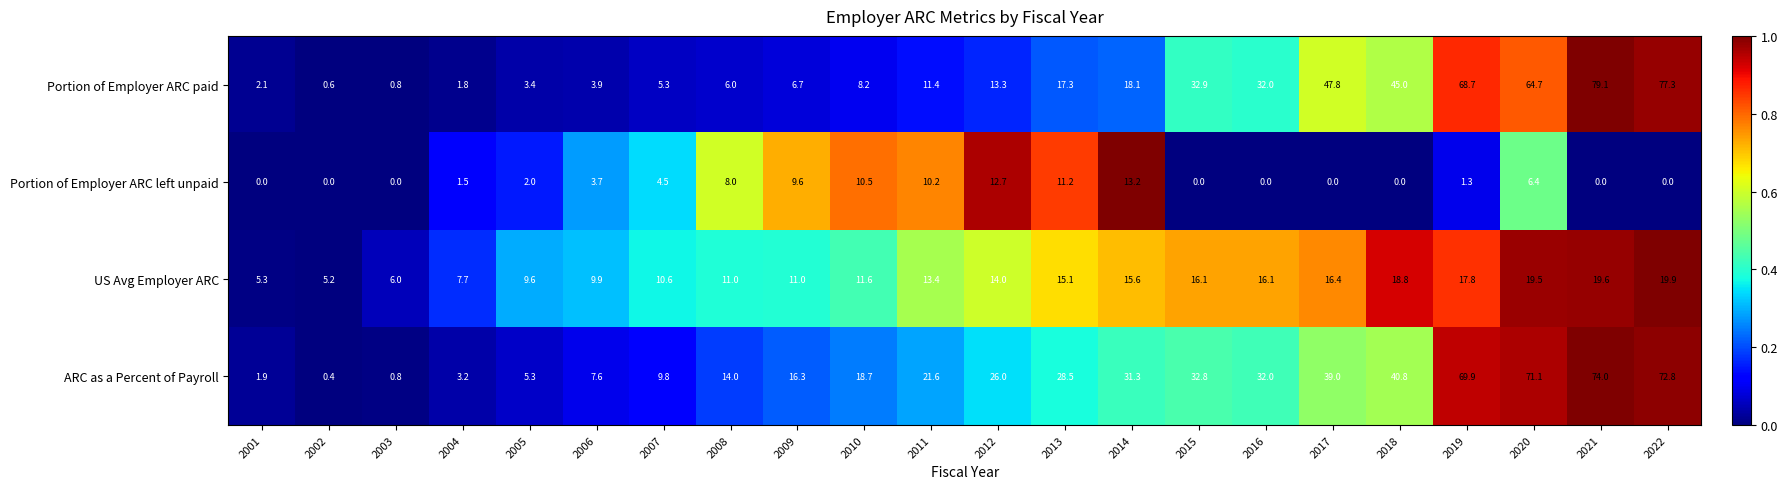

The ARC as a Percent of Payroll series shows 0.3 at 2003. True or false?

False